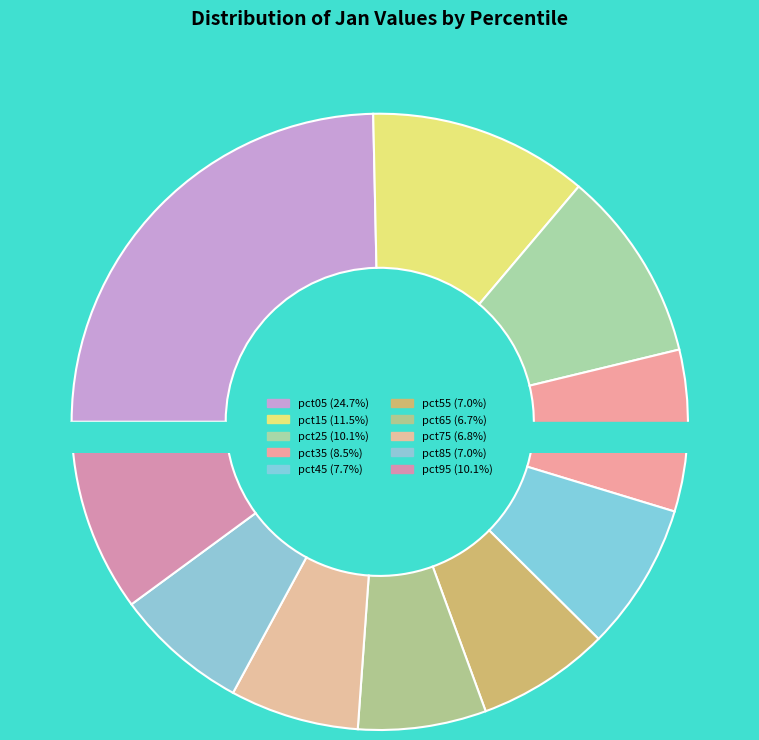

To the nearest percent, what is the difference between the pct05 and pct35 slice percentages?

16%